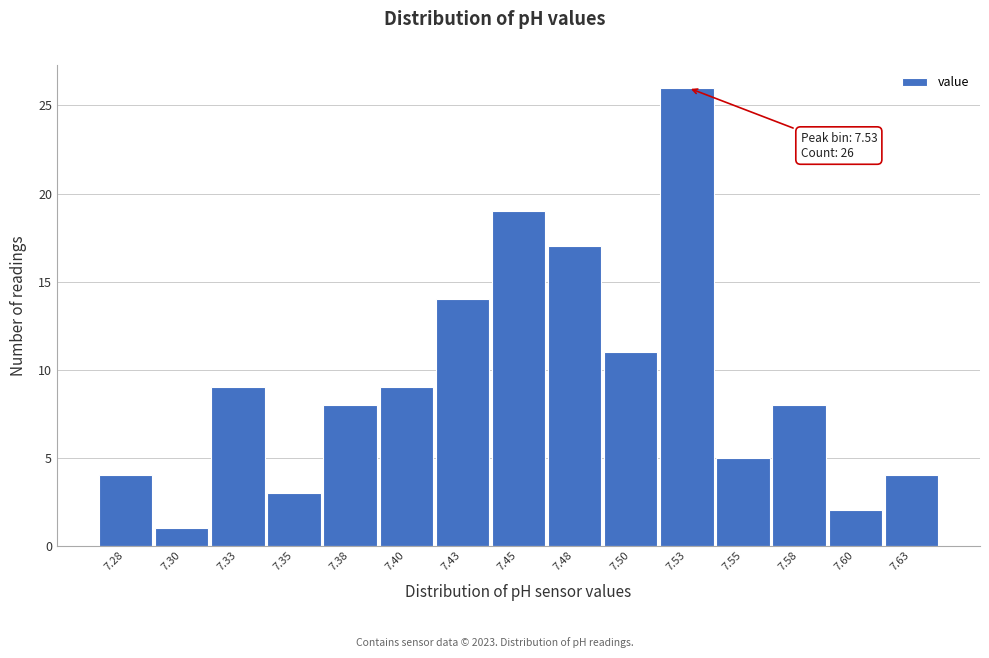

Reading left to right, list all the values displayed in this chart.

7.28=4	7.30=1	7.33=9	7.35=3	7.38=8	7.40=9	7.43=14	7.45=19	7.48=17	7.50=11	7.53=26	7.55=5	7.58=8	7.60=2	7.63=4